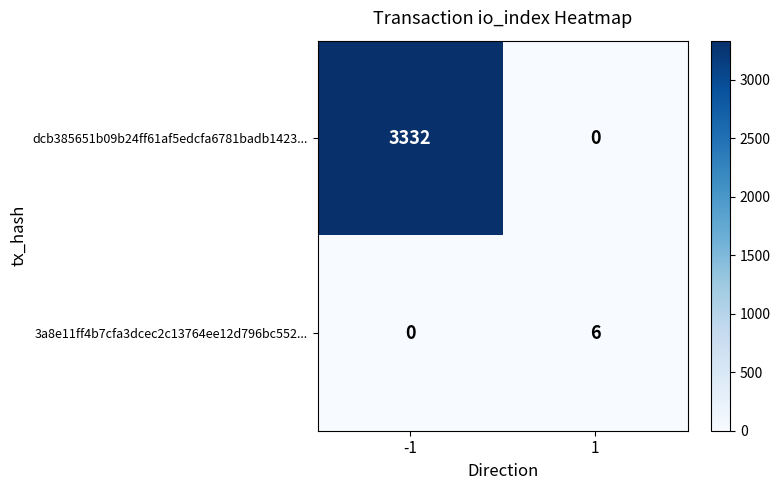

Rank the series by their maximum value, from lowest to highest.

3a8e11ff4b7cfa3dcec2c13764ee12d796bc552..., dcb385651b09b24ff61af5edcfa6781badb1423...